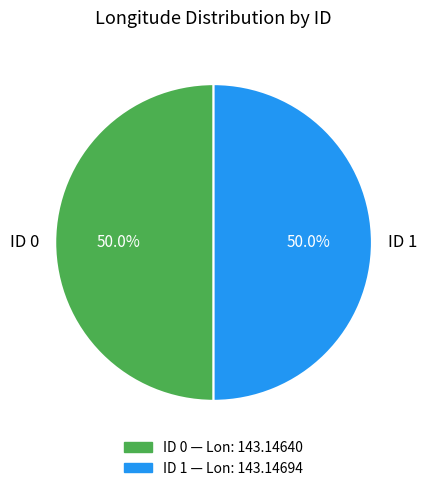

Combined, what portion of the pie is ID 1 and ID 0?

100.0%